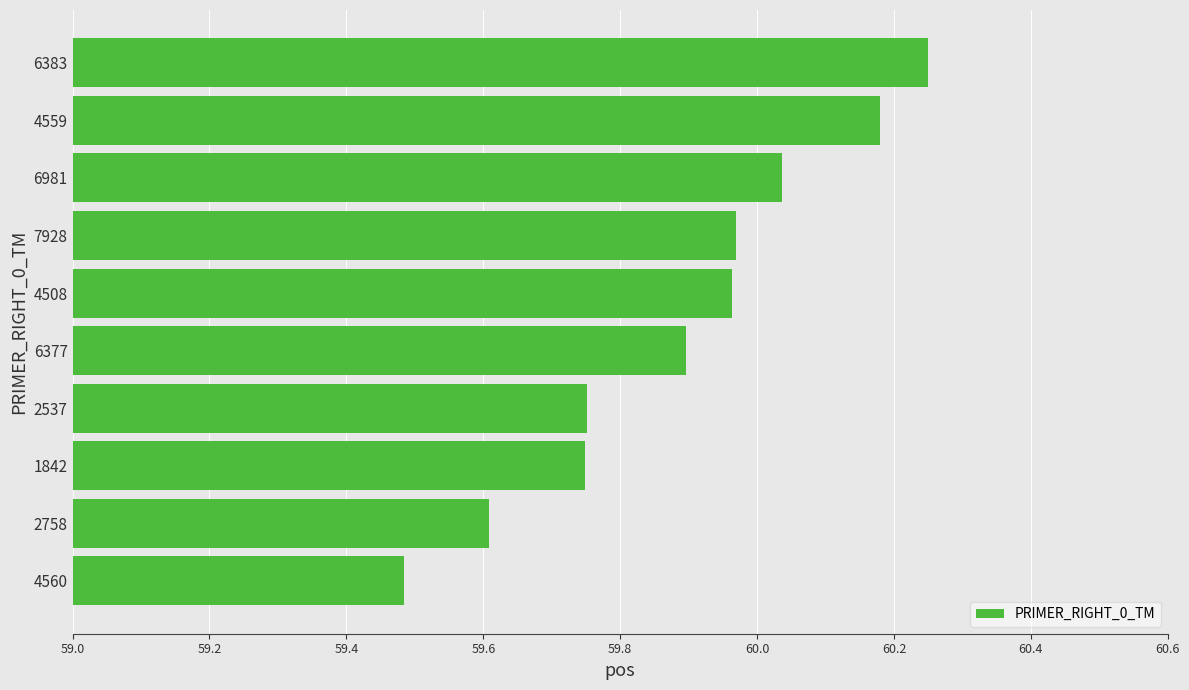

How many bars are there in total?

10